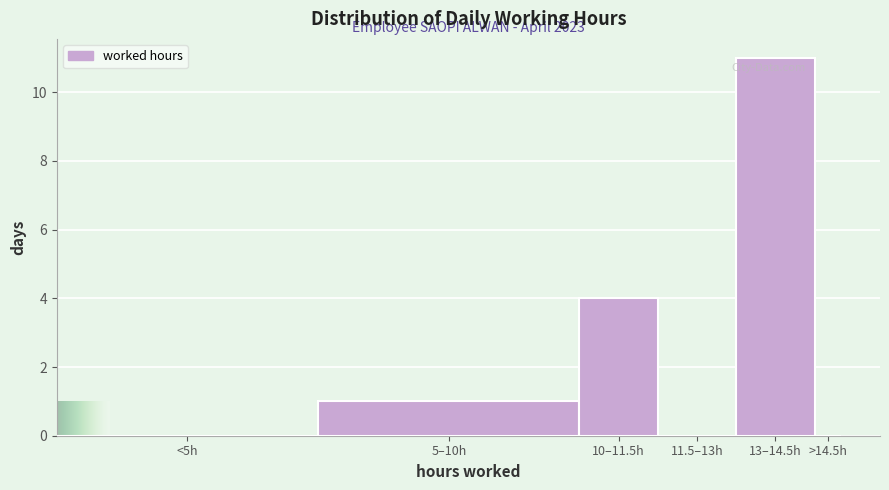

Reading right to left, transcribe all the data shown in this chart.

>14.5h=0	13–14.5h=11	11.5–13h=0	10–11.5h=4	5–10h=1	<5h=0